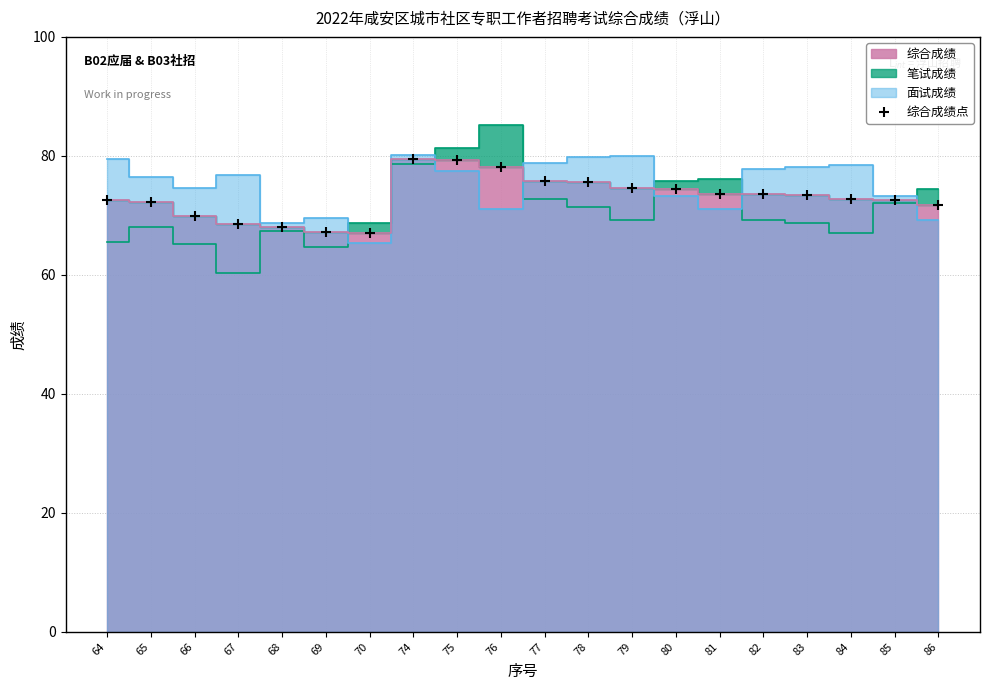

Rank the categories by value from highest to lowest.

74, 75, 76, 77, 78, 79, 80, 81, 82, 83, 84, 85, 64, 65, 86, 66, 67, 68, 69, 70